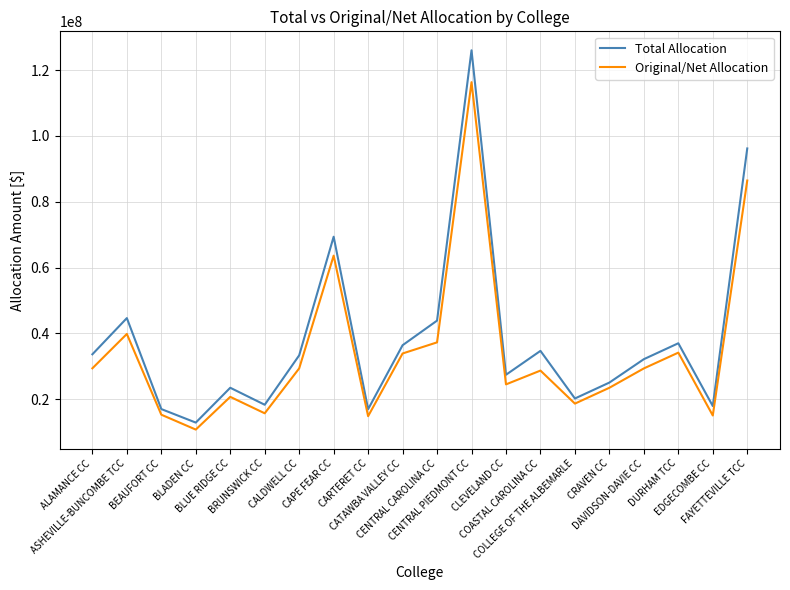

What is the greatest value displayed?

126032706